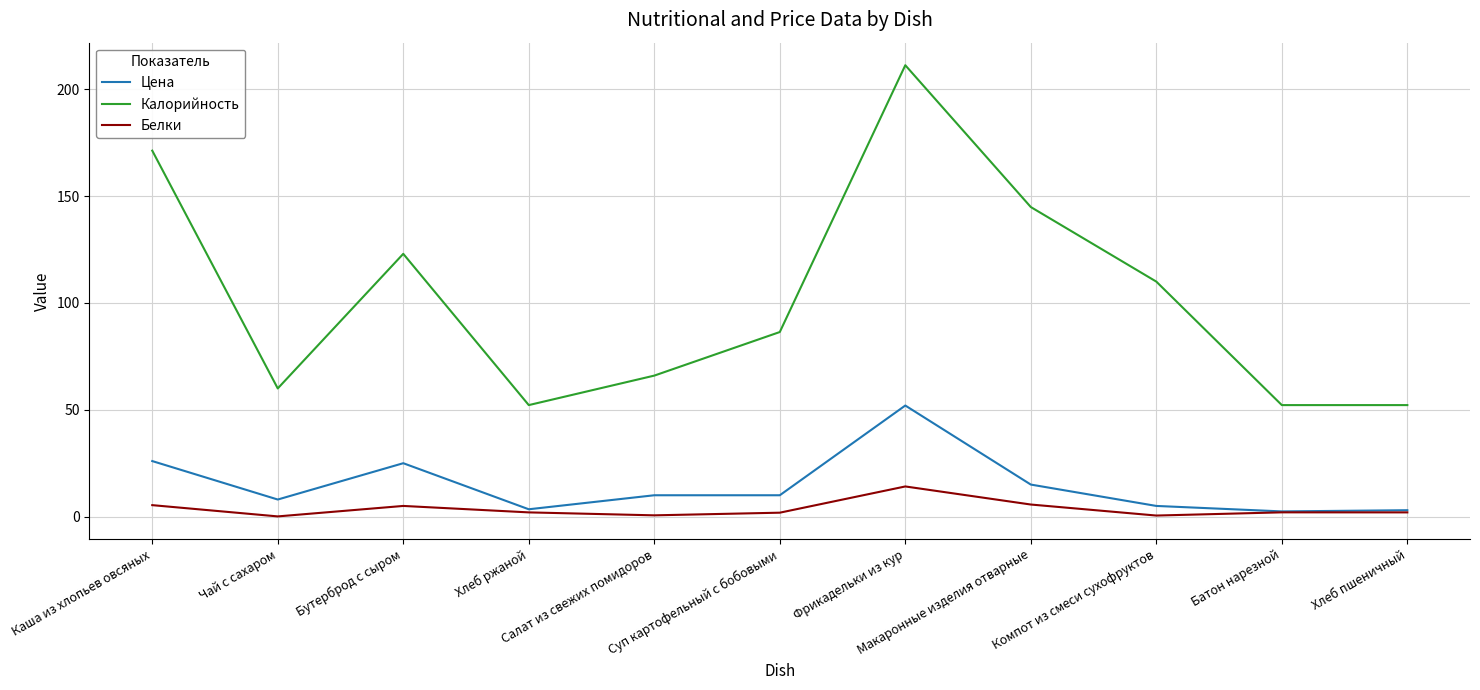

Rank the series by their maximum value, from lowest to highest.

Белки, Цена, Калорийность